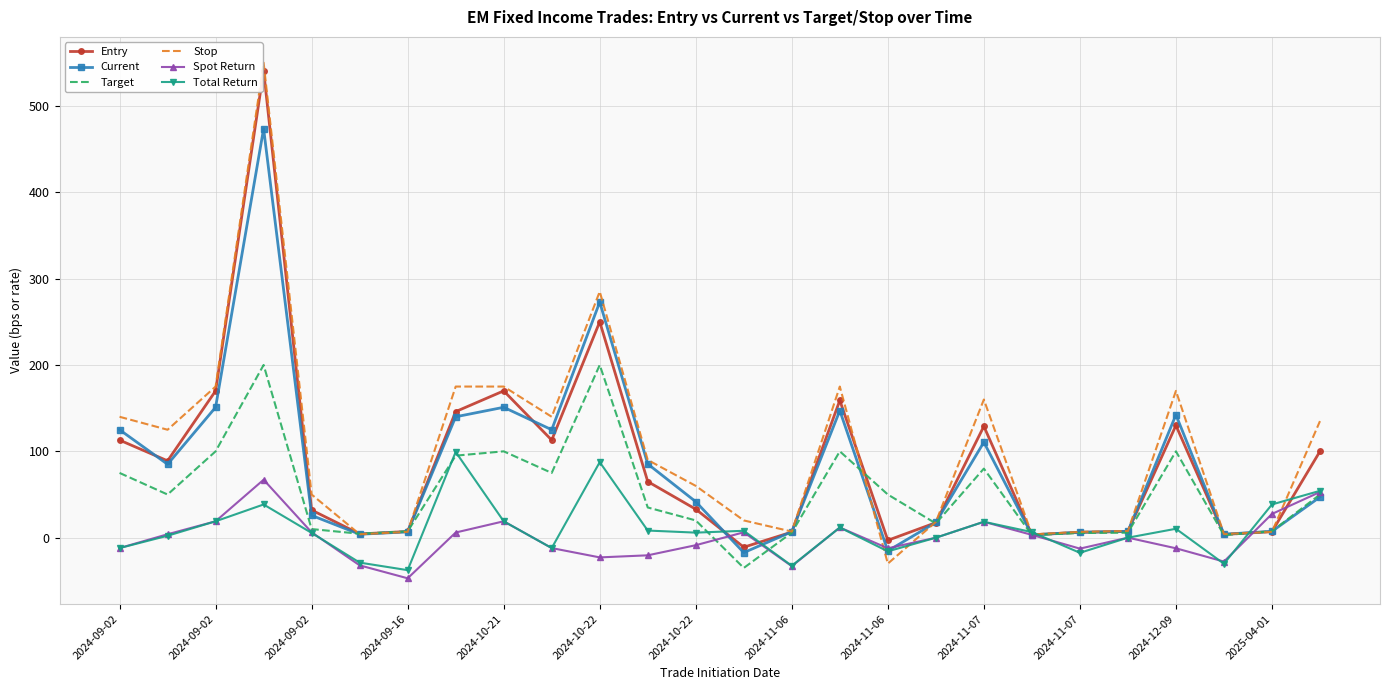

What is the lowest value of the Current series?

-17.3